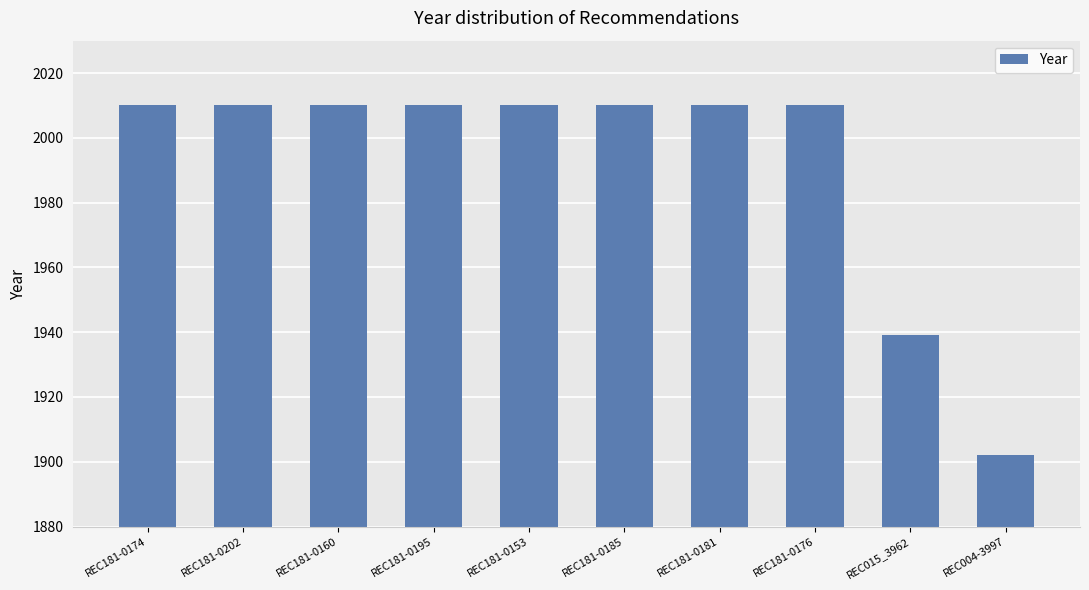

Approximately how many times larger is the value at REC015_3962 compared to REC181-0202?

1.0